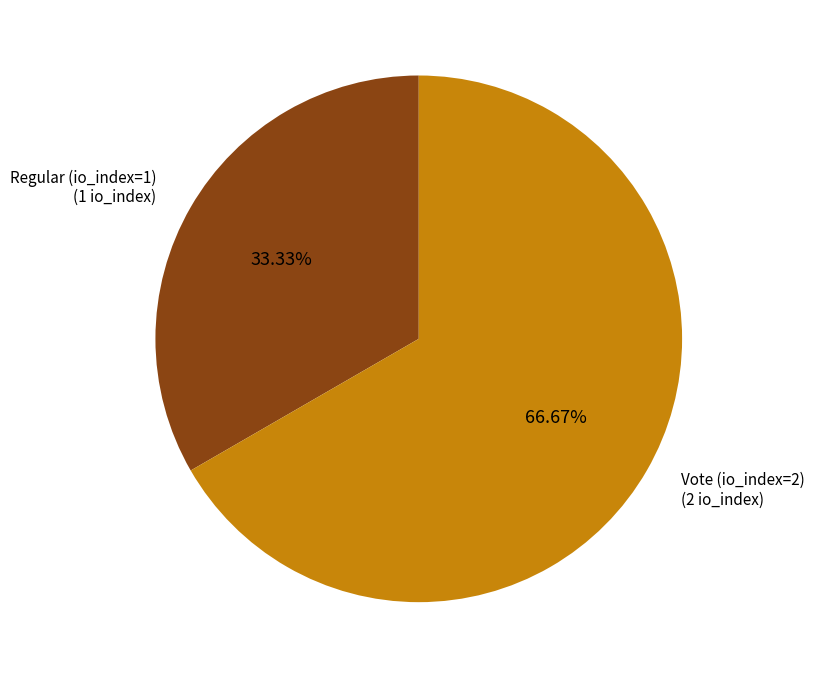

Is there any slice that represents more than half of the pie?

Yes